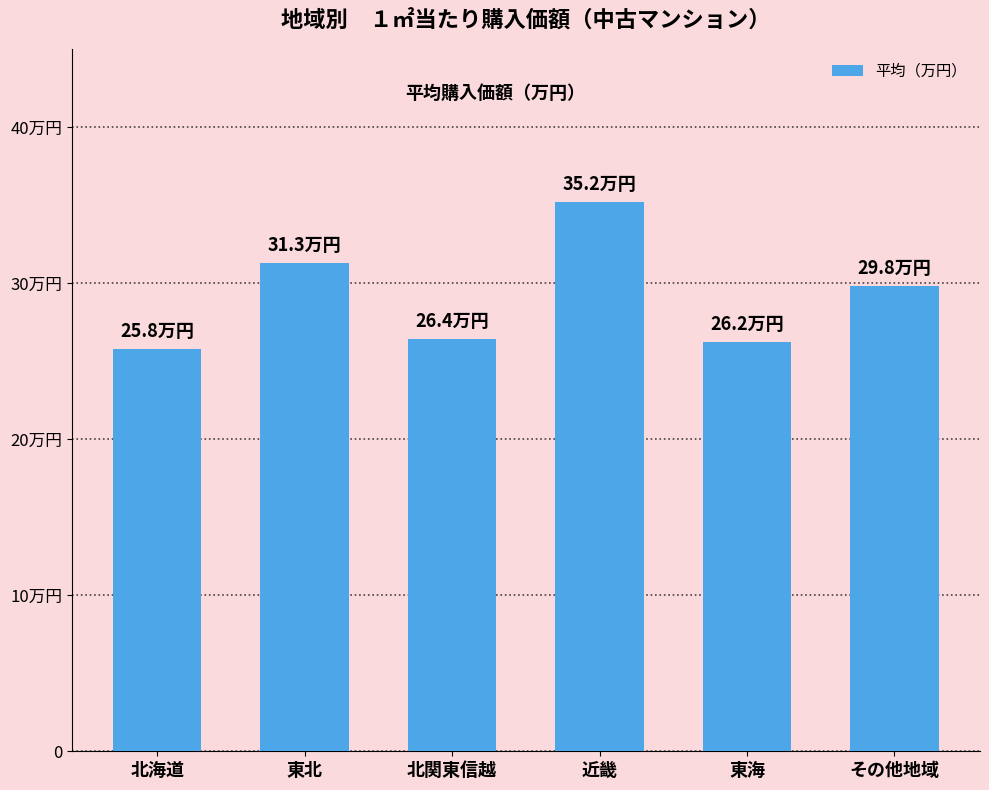

What is the change in value from 北関東信越 to 東海?

-0.2